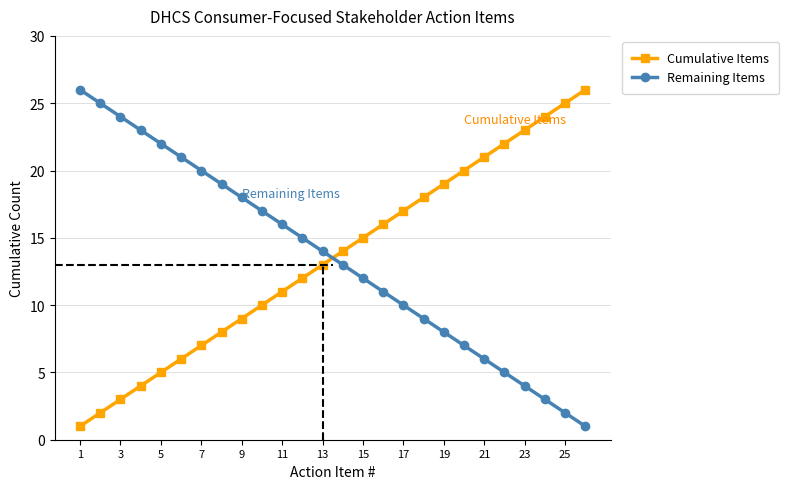

How many intersections are there between Remaining Items and Cumulative Items?

1